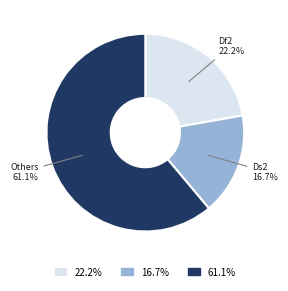

Does any single category account for the majority?

Yes